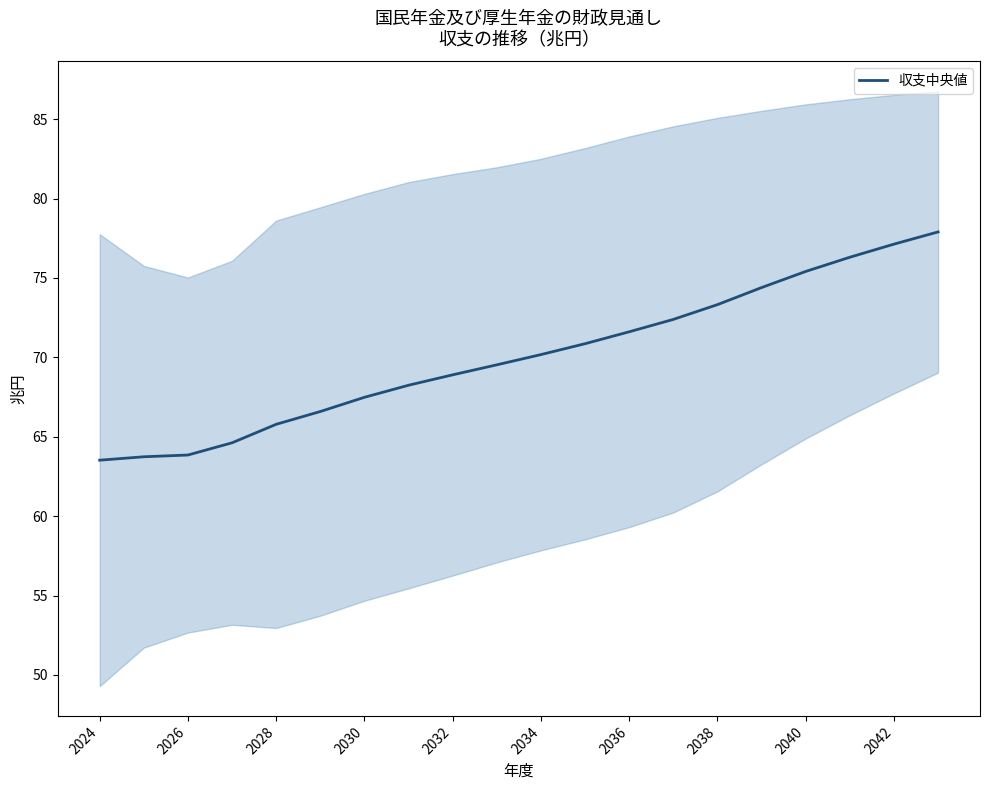

How many categories are shown in the chart?

20